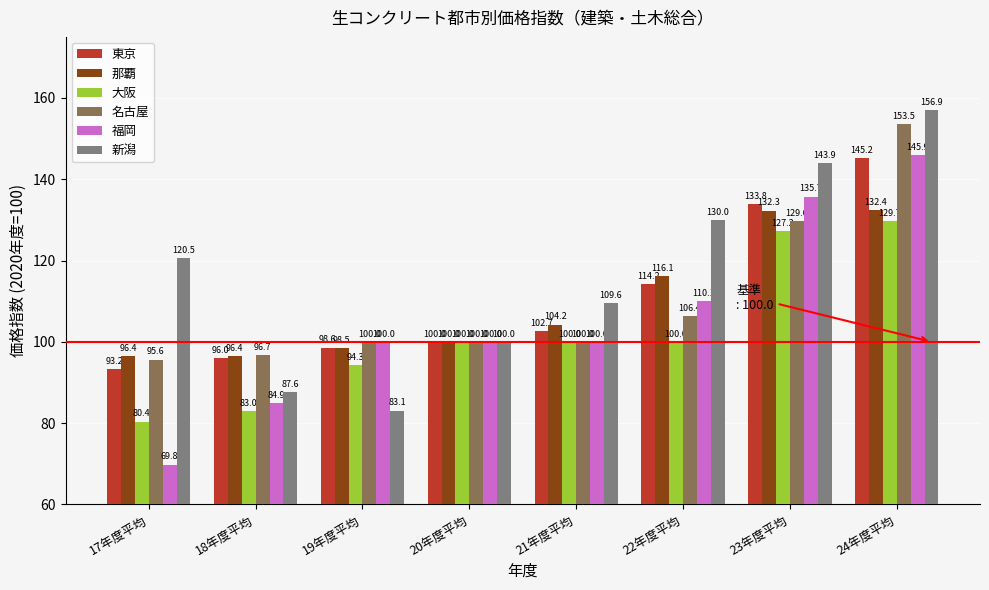

How many categories are shown in the chart?

8